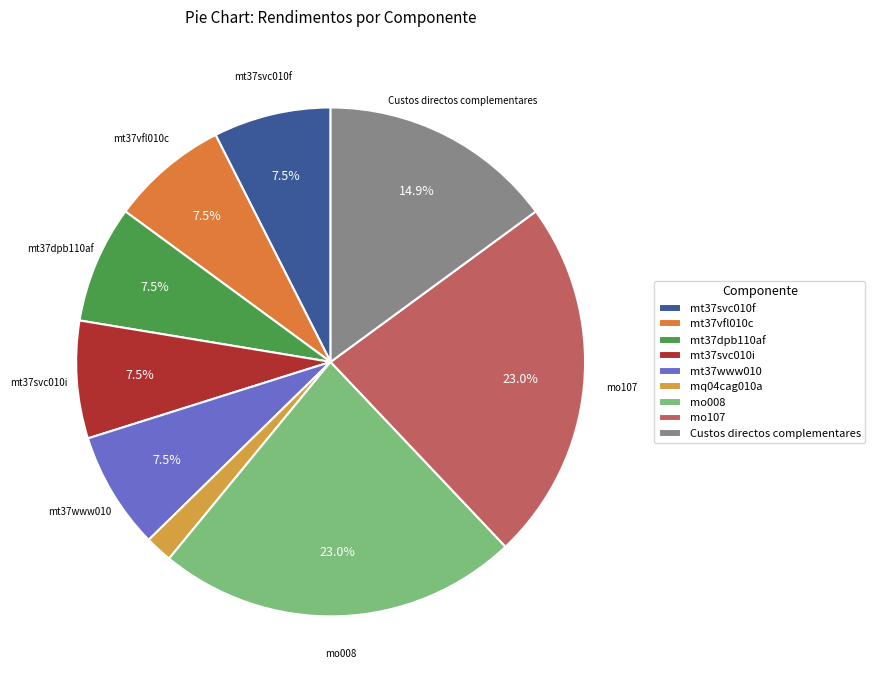

To the nearest percent, what is the average slice percentage?

11%